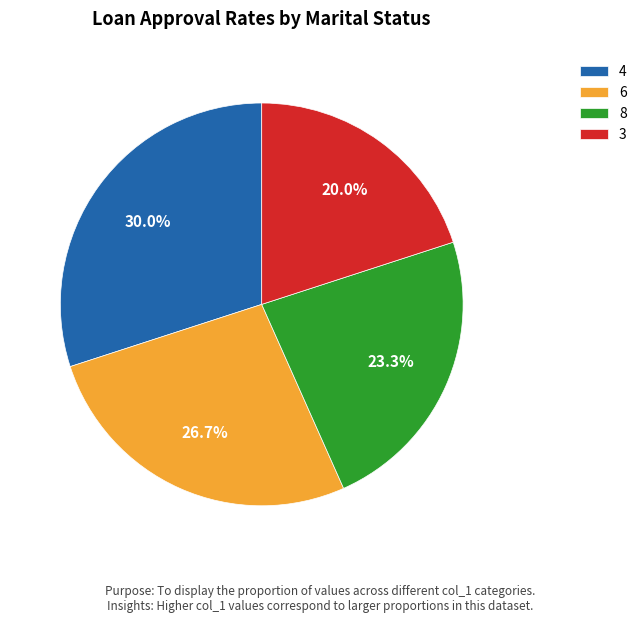

What is the total percentage of 4 and 8?

53.3%